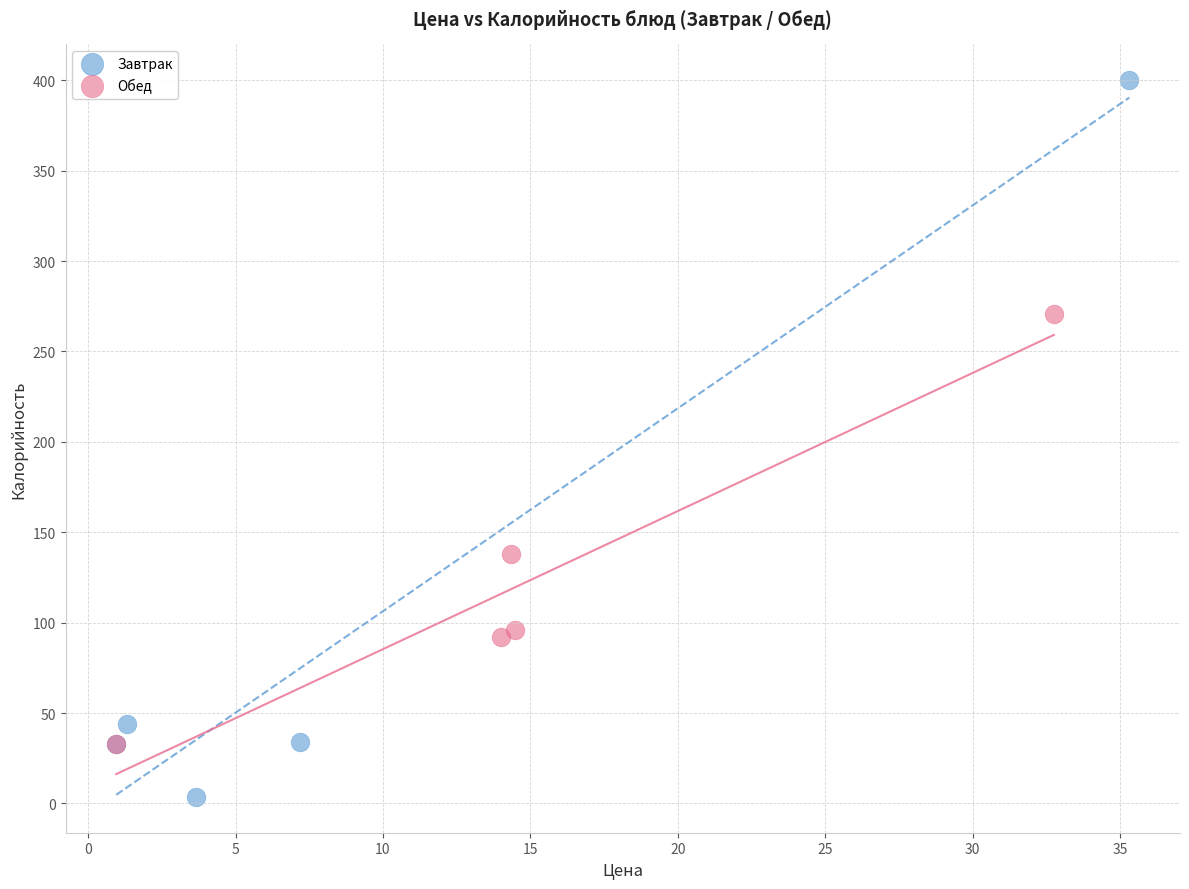

Which series contains the lowest Y value?

Завтрак